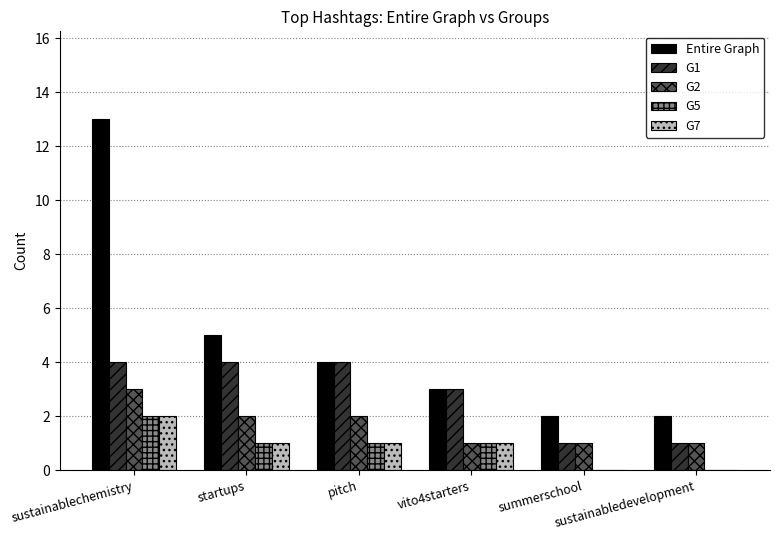

Count the G2 values in the range 1 to 2.

5